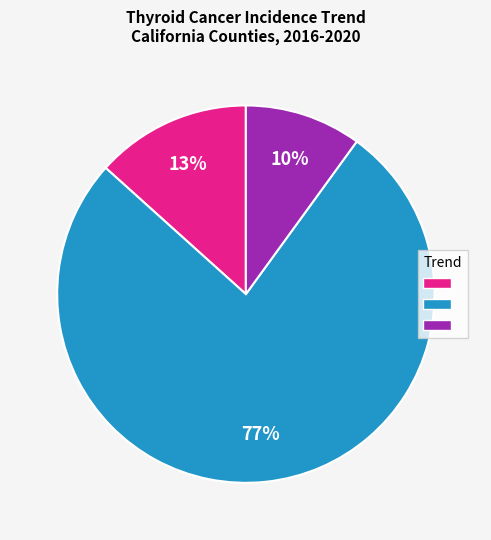

To the nearest percent, what is the average slice percentage?

33%